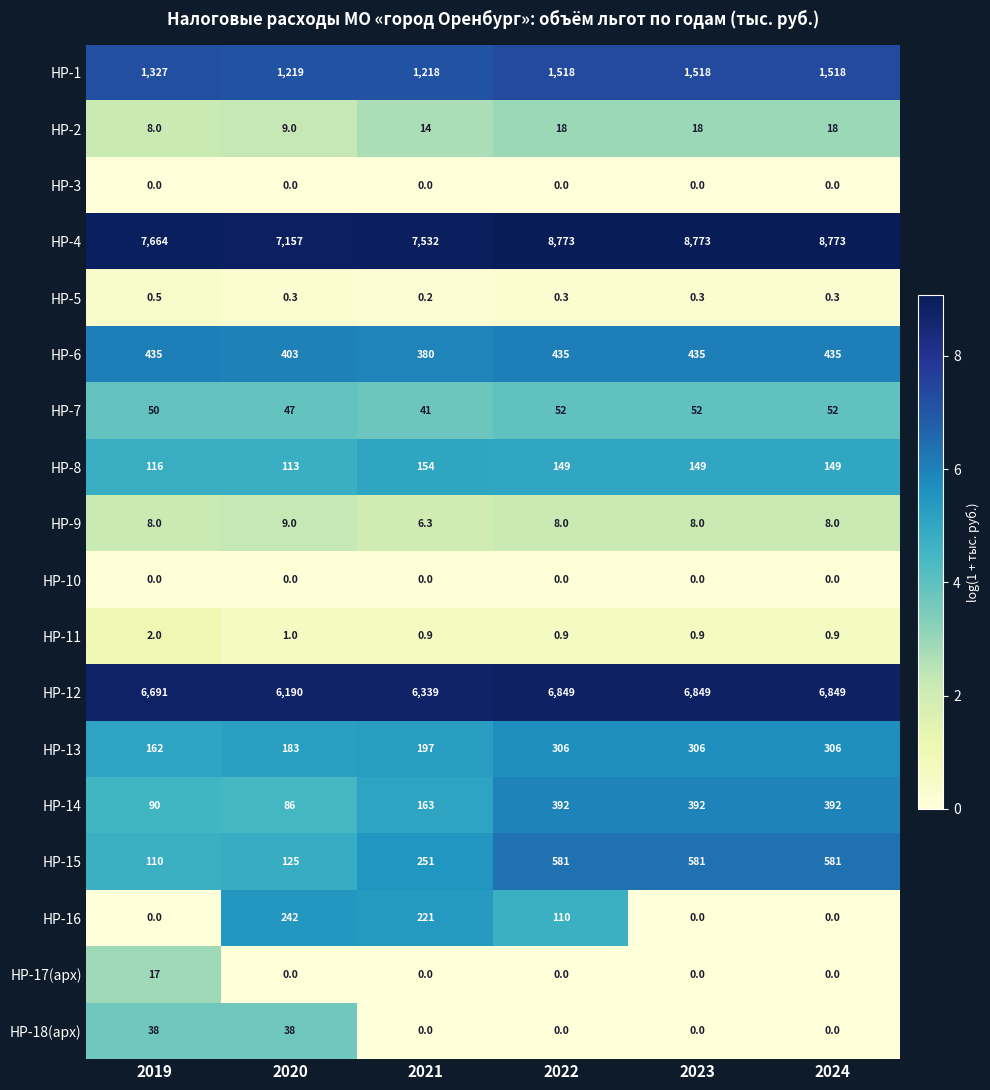

Which series has the widest spread of values?

НР-4